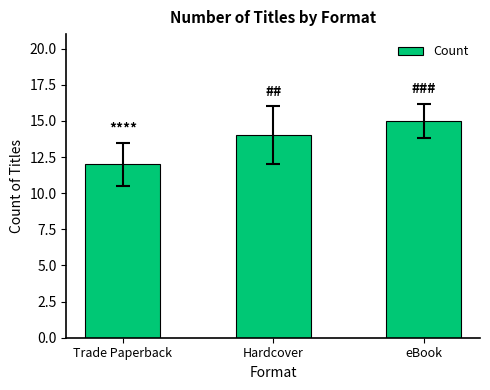

What is the maximum value shown in the chart?

15